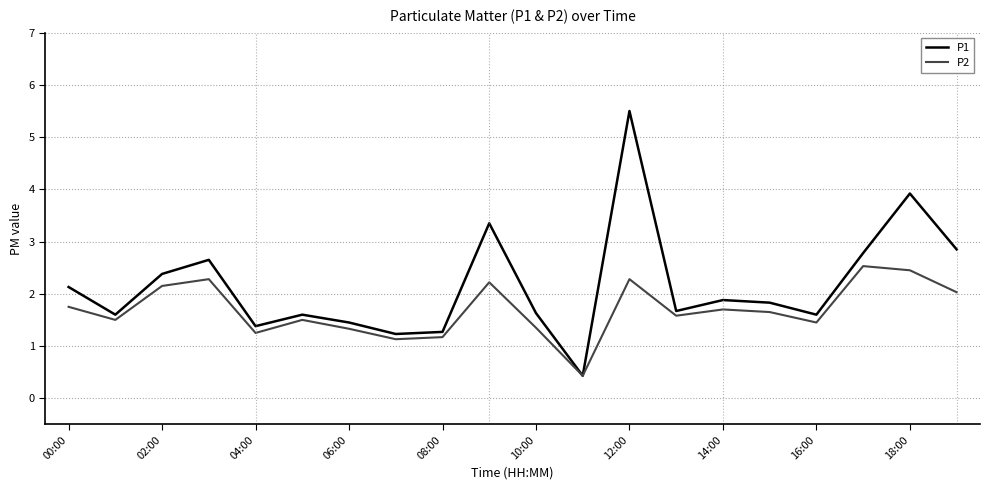

Which series has the largest range (max minus min)?

P1